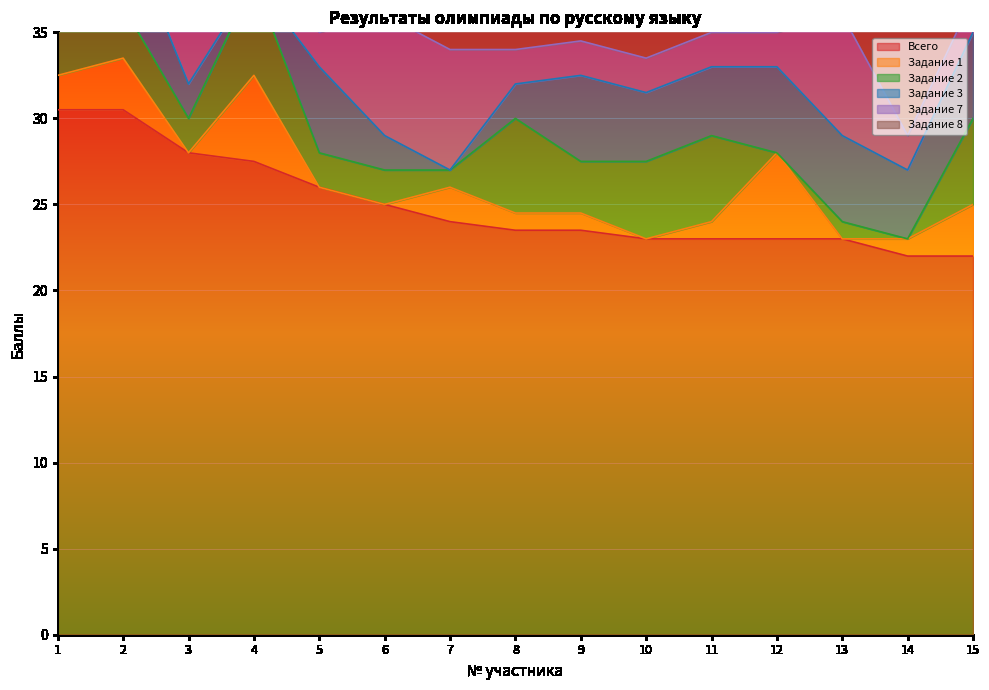

Where is the first local maximum for Задание 2?

4